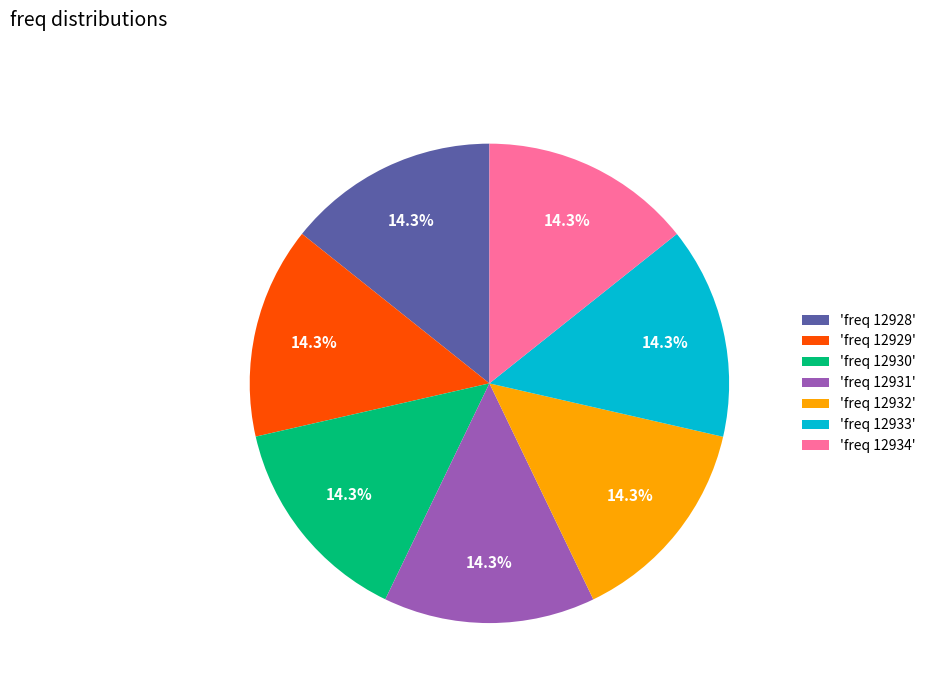

What percentage do 'freq 12930' and 'freq 12932' together represent?

28.6%